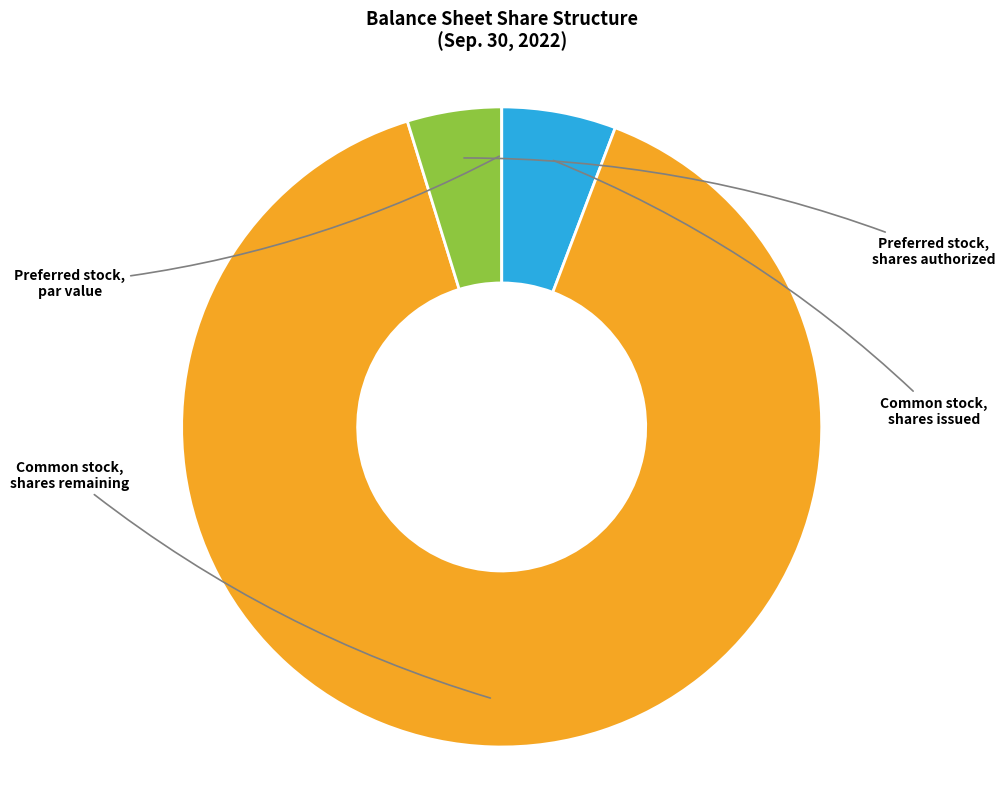

Count the number of slices in the pie.

4